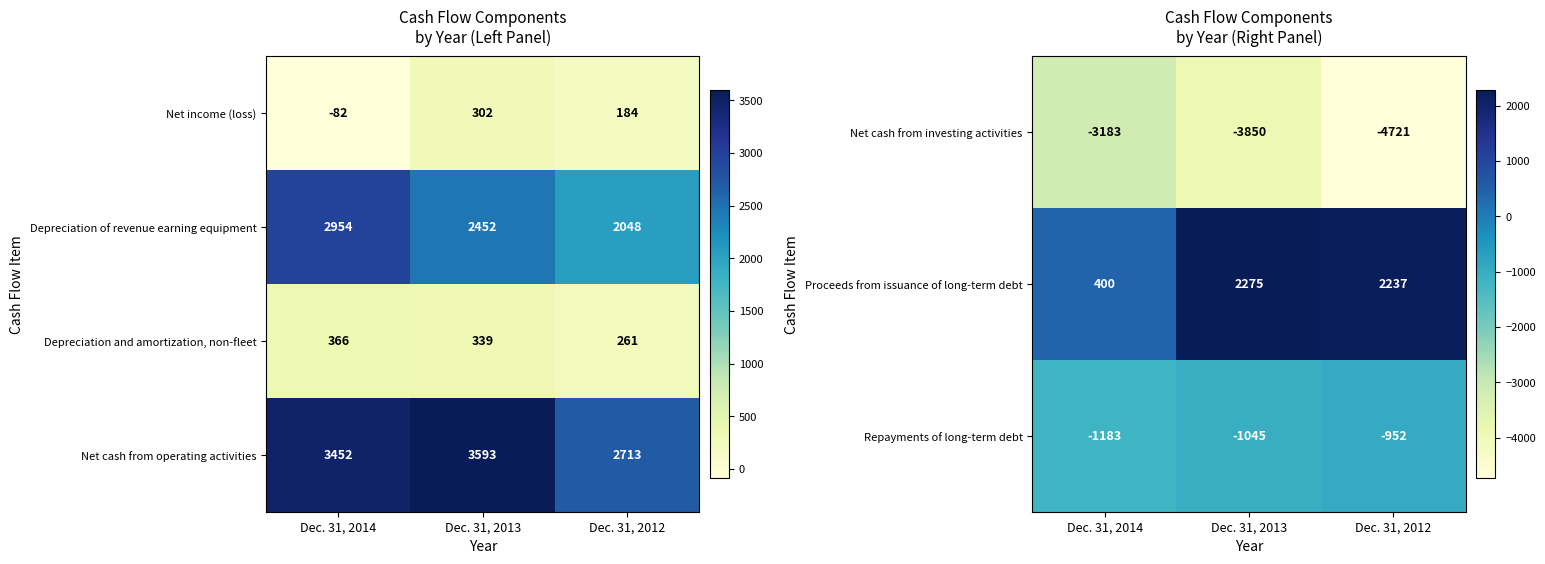

True or false: Depreciation of revenue earning equipment has a value of 574 at Dec. 31, 2013.

False